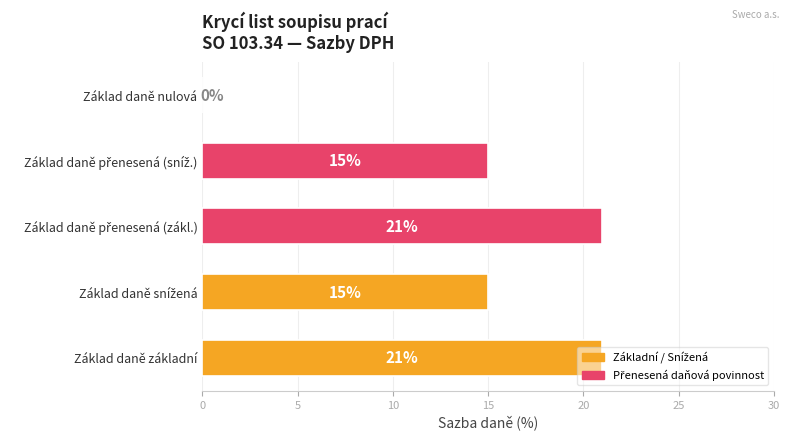

What is the maximum value shown in the chart?

21